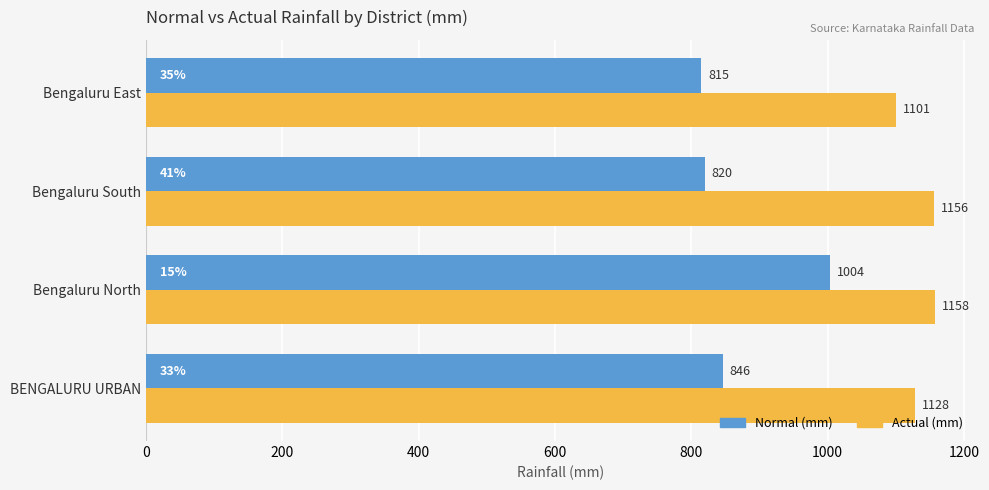

What value does the Actual (mm) series have at BENGALURU URBAN?

1128